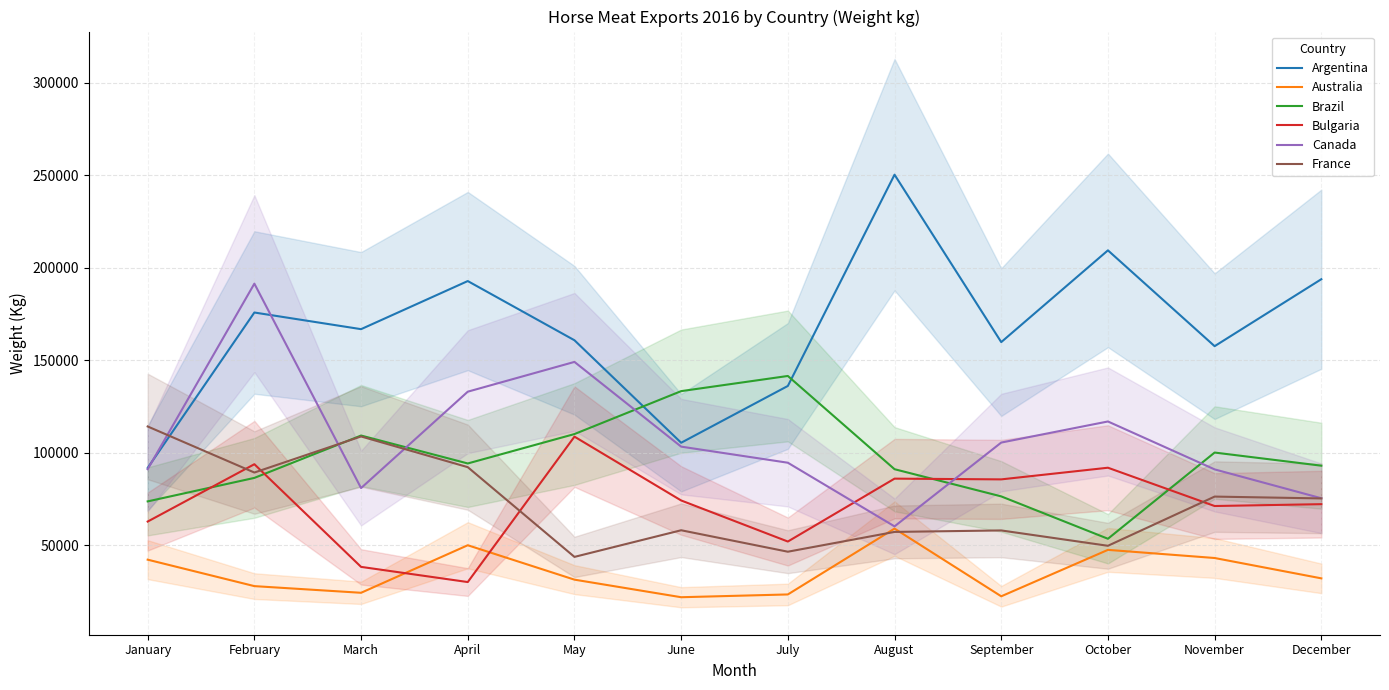

True or false: Canada has a value of 104086 at August.

False